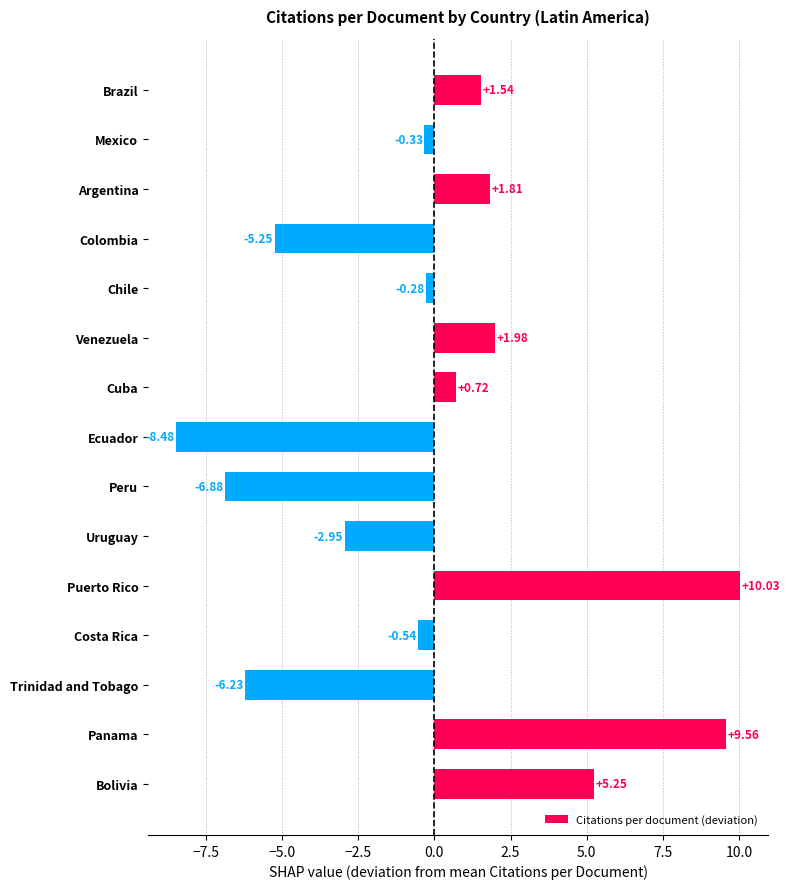

What is the change in value from Cuba to Ecuador?

-9.2